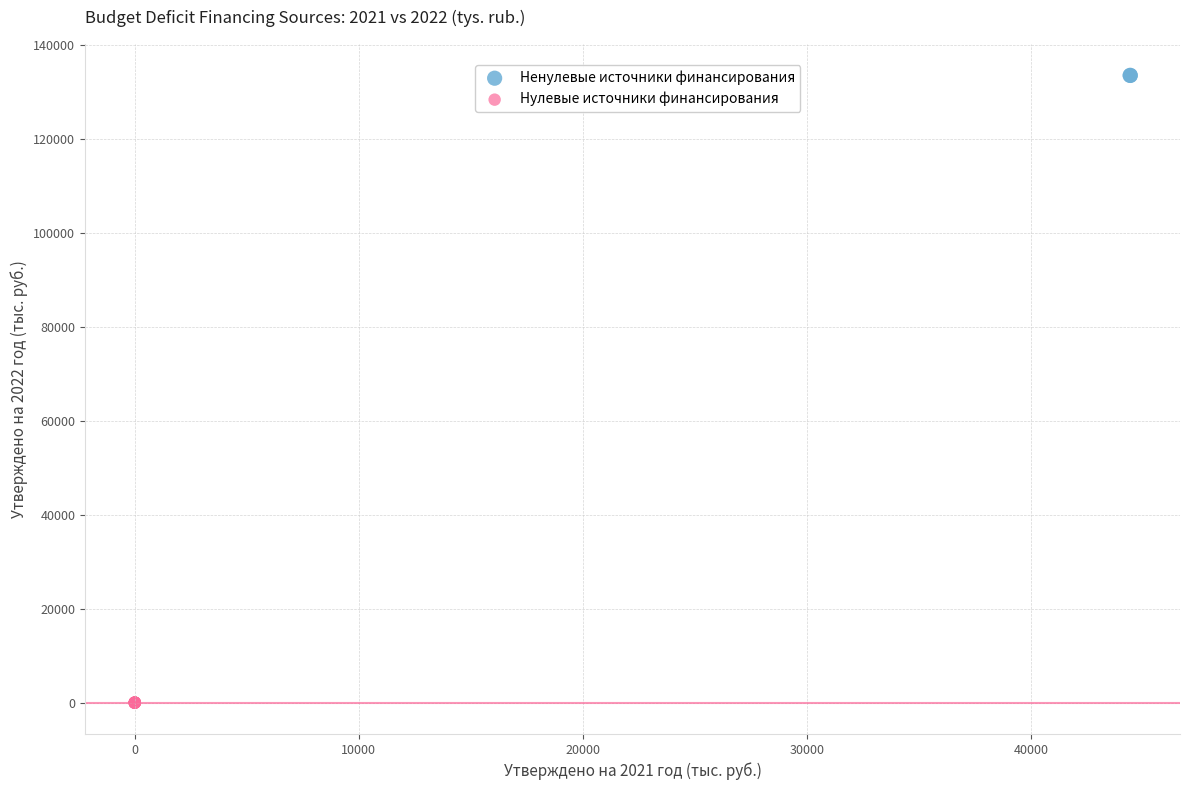

What are all the series names shown in the legend?

Ненулевые источники финансирования, Нулевые источники финансирования